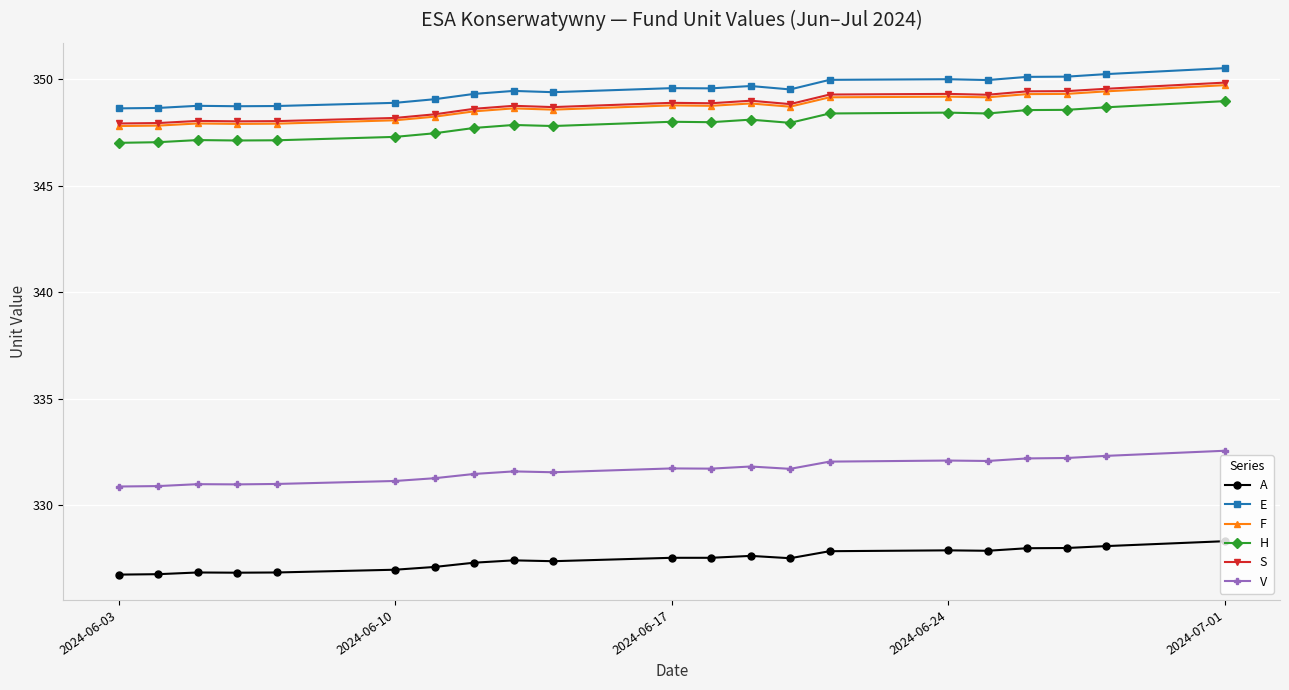

Is this an area chart (filled region under the line)?

No